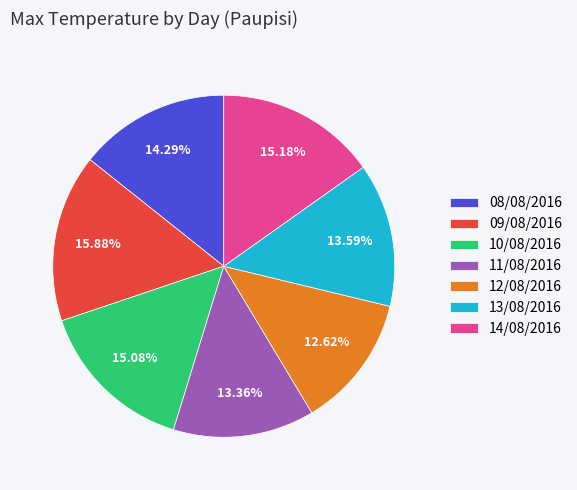

To the nearest percent, what is the difference between the largest and smallest slice percentages?

3%